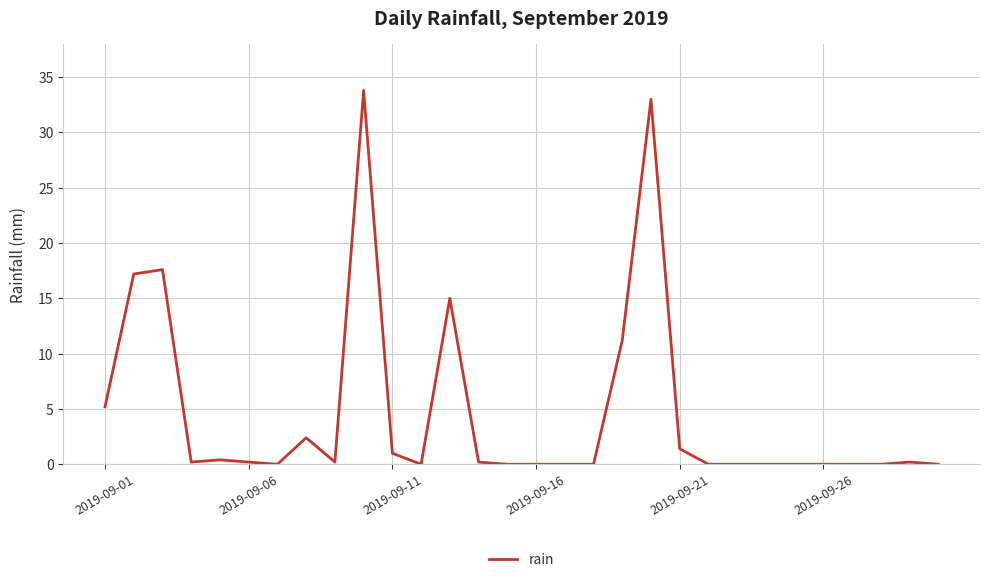

What is the difference between the maximum and minimum values?

33.8